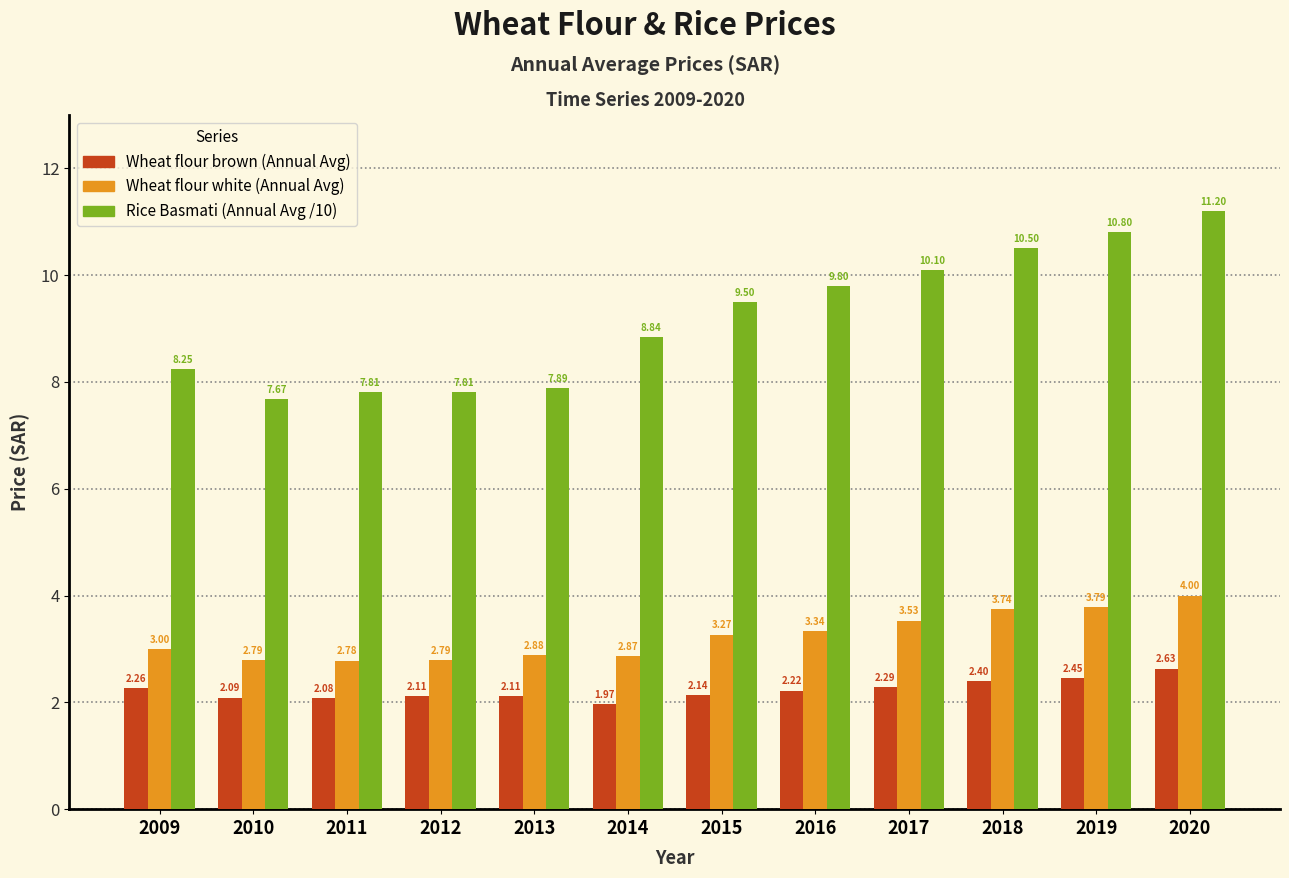

What is the highest value of the Rice Basmati (Annual Avg /10) series?

11.2